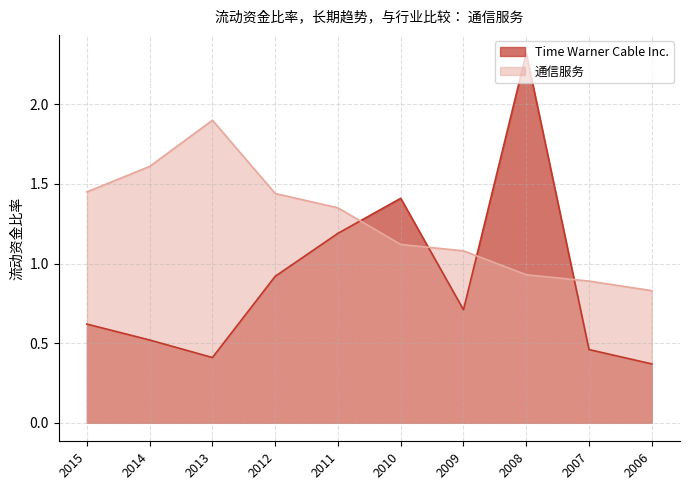

At which label is Time Warner Cable Inc. closest to 1?

2012